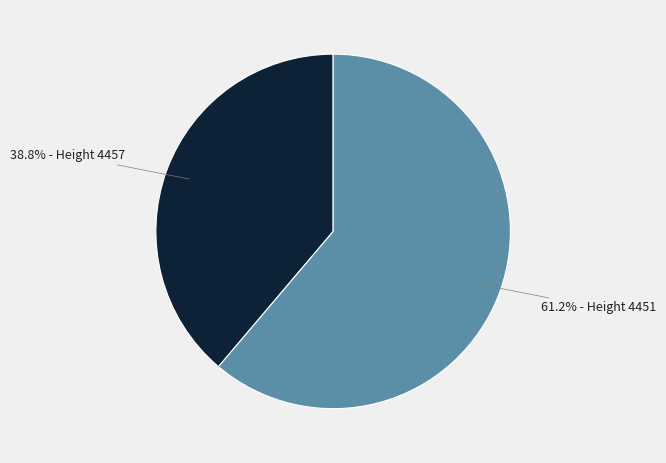

Which has a higher value, 61.2% - Height 4451 or 38.8% - Height 4457?

61.2% - Height 4451